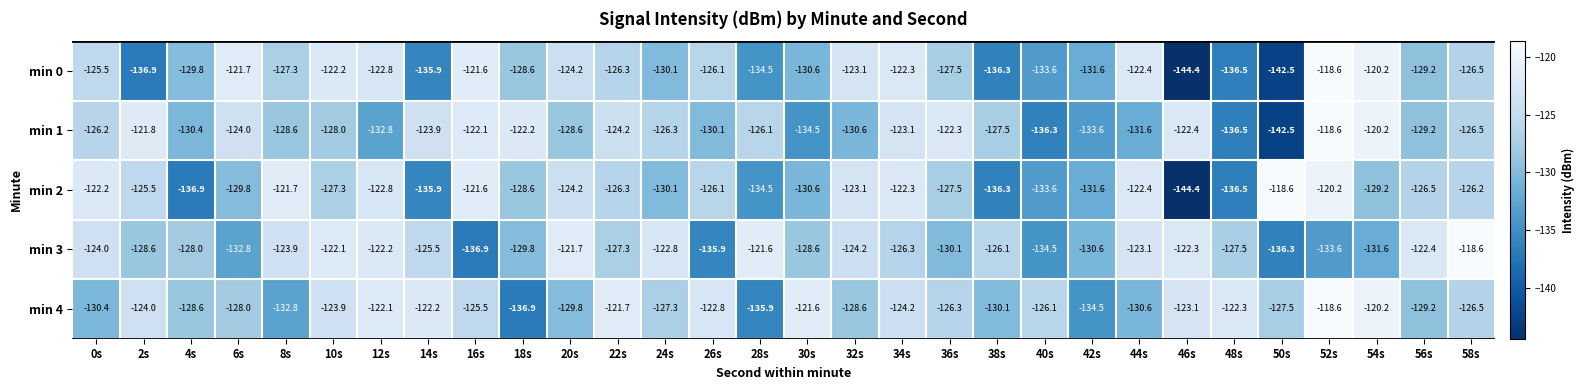

Where is min 3 nearest to the value -127?

22s